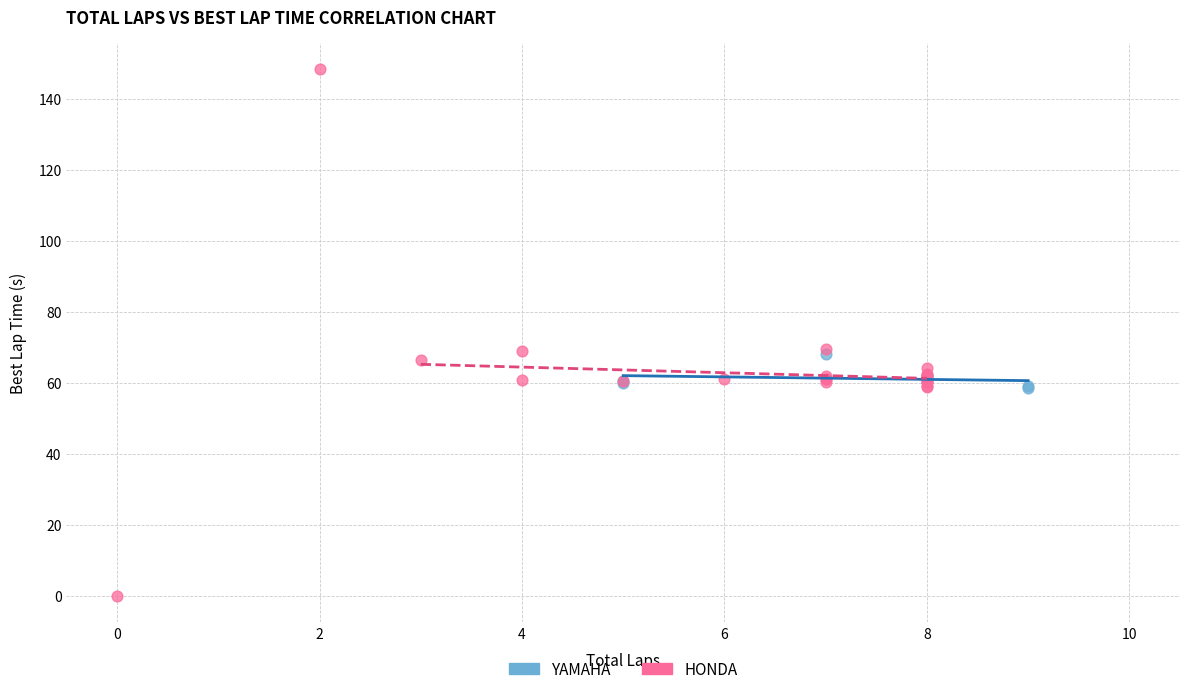

Which series has the widest spread of Y values?

HONDA